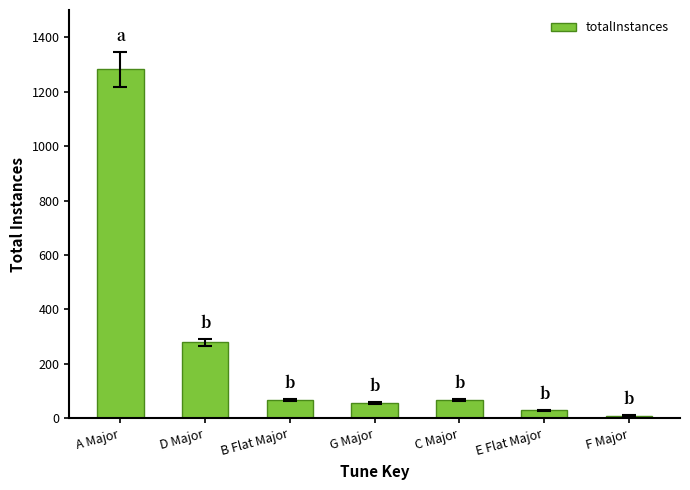

What is the difference between the maximum and second lowest values?

1253